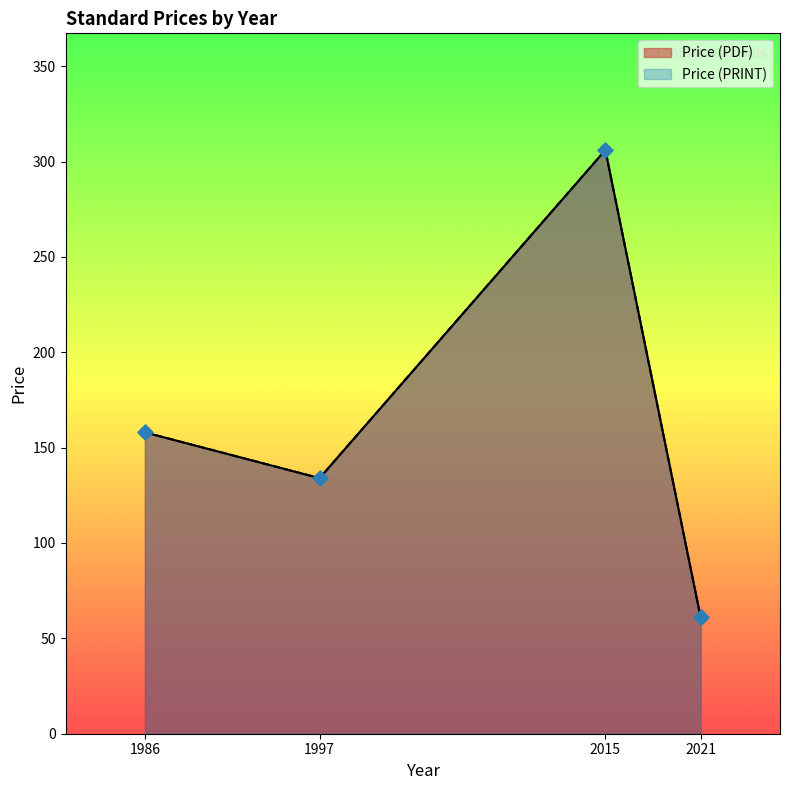

Which series has the largest Y range (max minus min)?

Price (PDF)